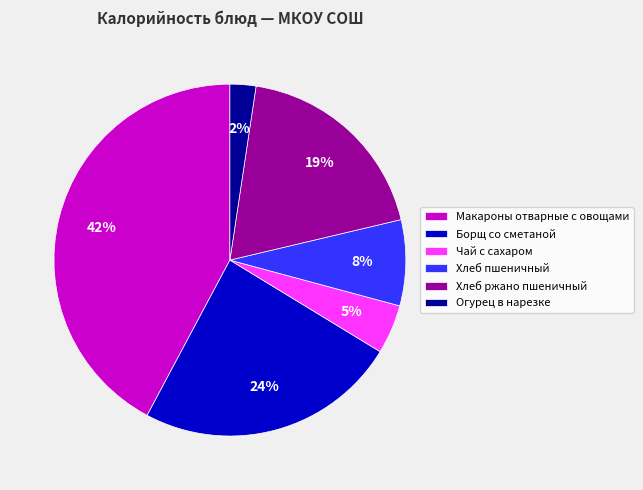

Do Хлеб пшеничный and Огурец в нарезке together represent more than half of the pie?

No